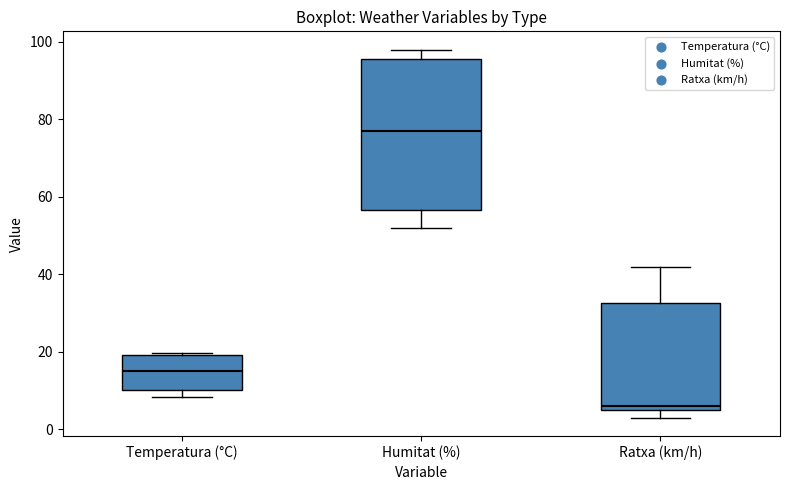

Reading left to right, transcribe this box plot: for each box, give where its median line is, the range the box spans, and where its two whiskers end, as read against the y-axis. The values are not printed on the chart, so give them approximately, as read against the axis.

Temperatura (°C): median 16, box 10 to 20, whiskers 8 to 20 (just above the box's upper edge)
Humitat (%): median 78, box 56 to 96, whiskers 52 to 98
Ratxa (km/h): median 6 (just above the box's lower edge), box 6 to 32, whiskers 4 to 42